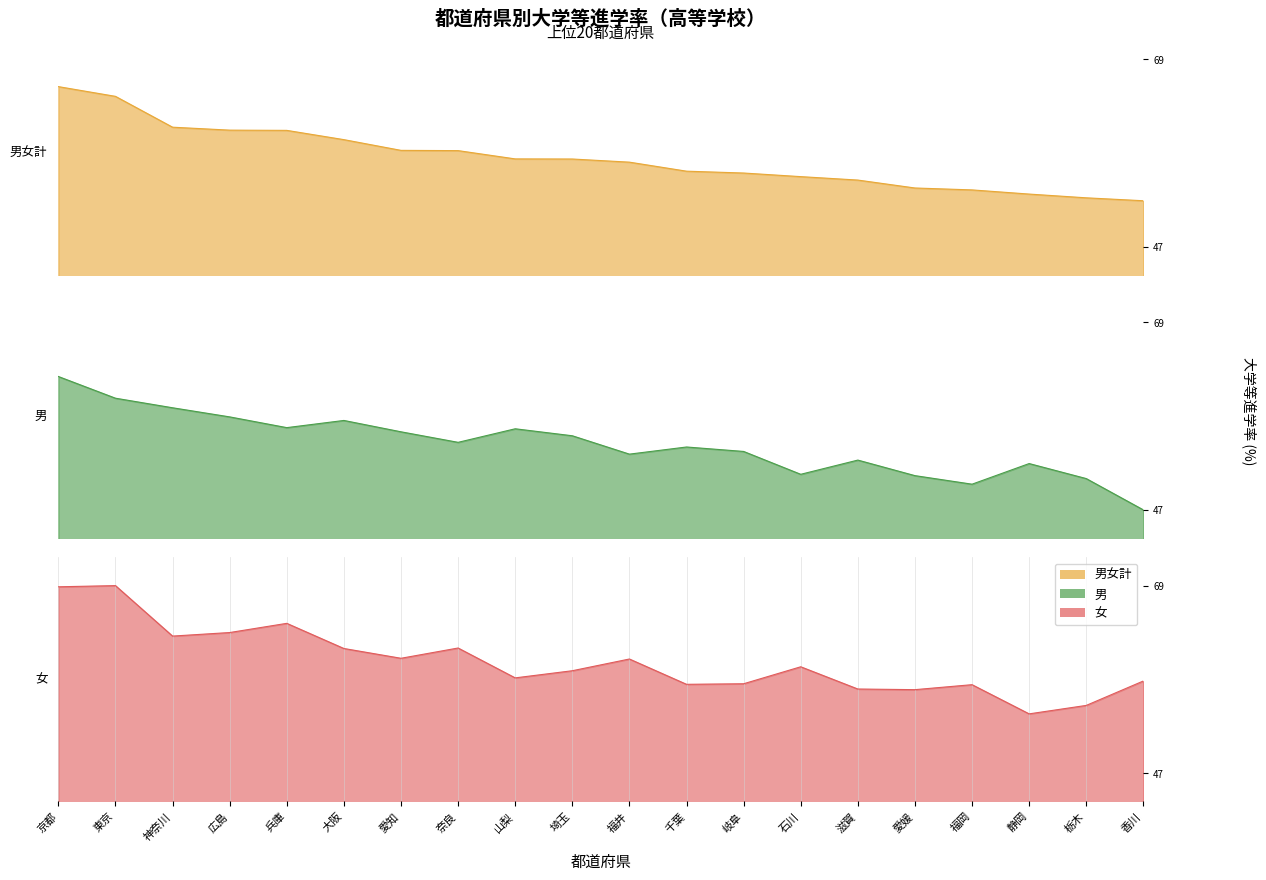

How many data points does each series have?

20